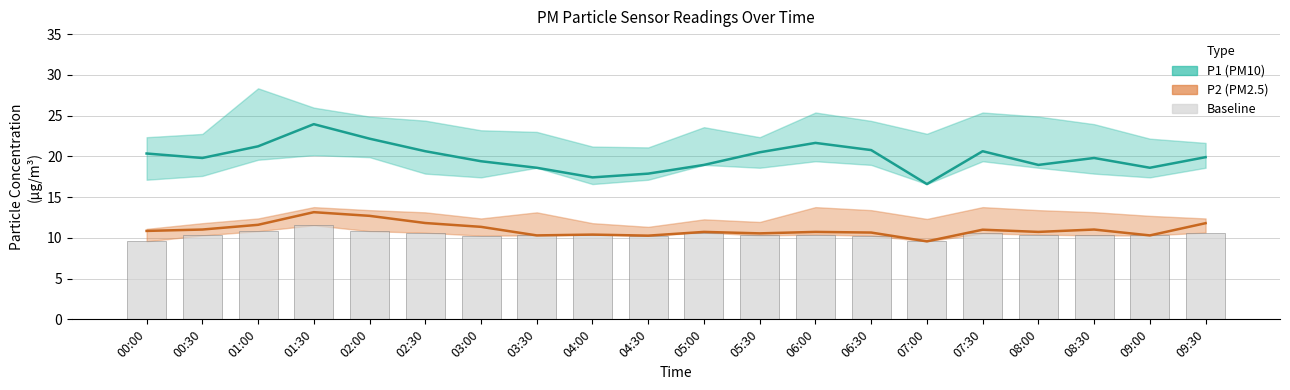

Which category has the lowest value across all series?

07:00